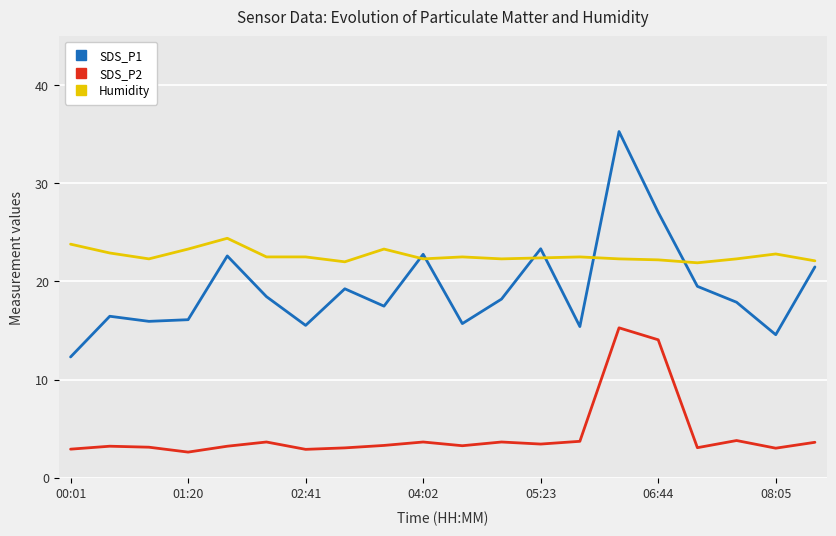

Does the chart have visible grid lines?

Yes